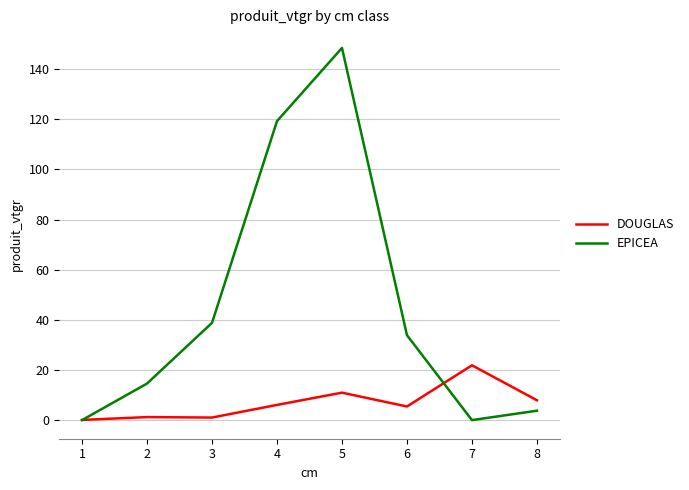

Between 5 and 7, which series saw the biggest shift?

EPICEA